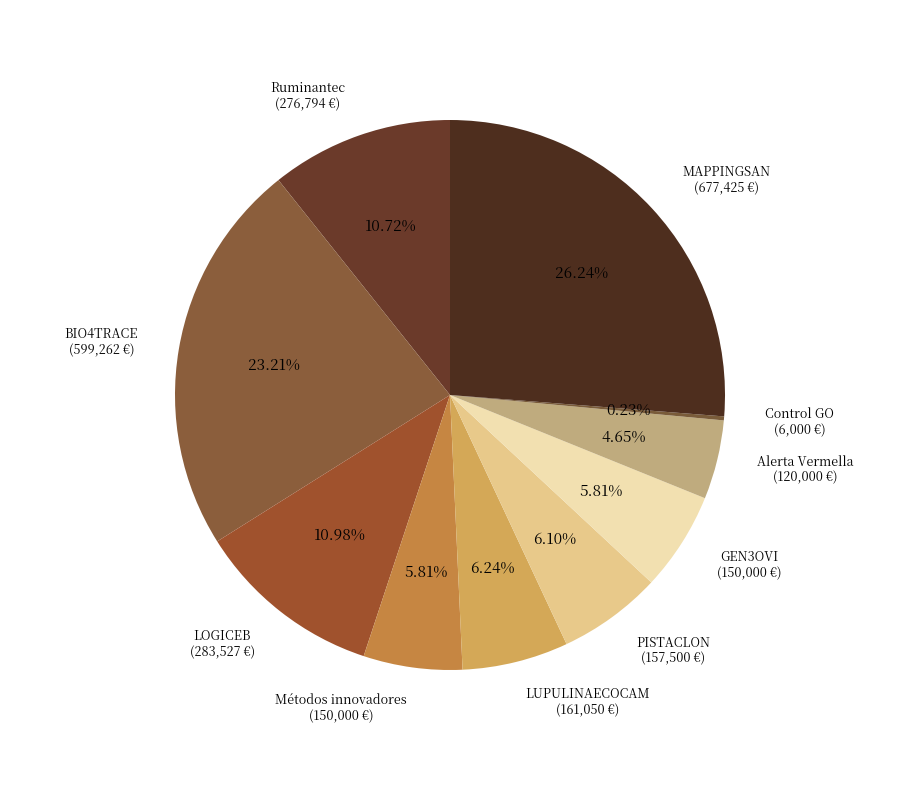

What is the total percentage of LOGICEB and LUPULINAECOCAM?

17.2%